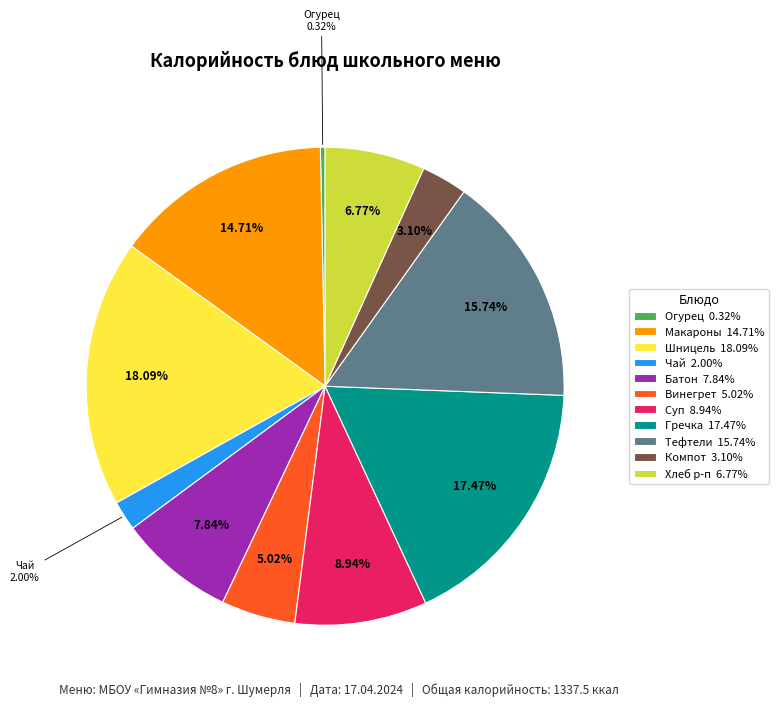

Which has a higher value, Гречка 17.47% or Чай 2.00%?

Гречка 17.47%